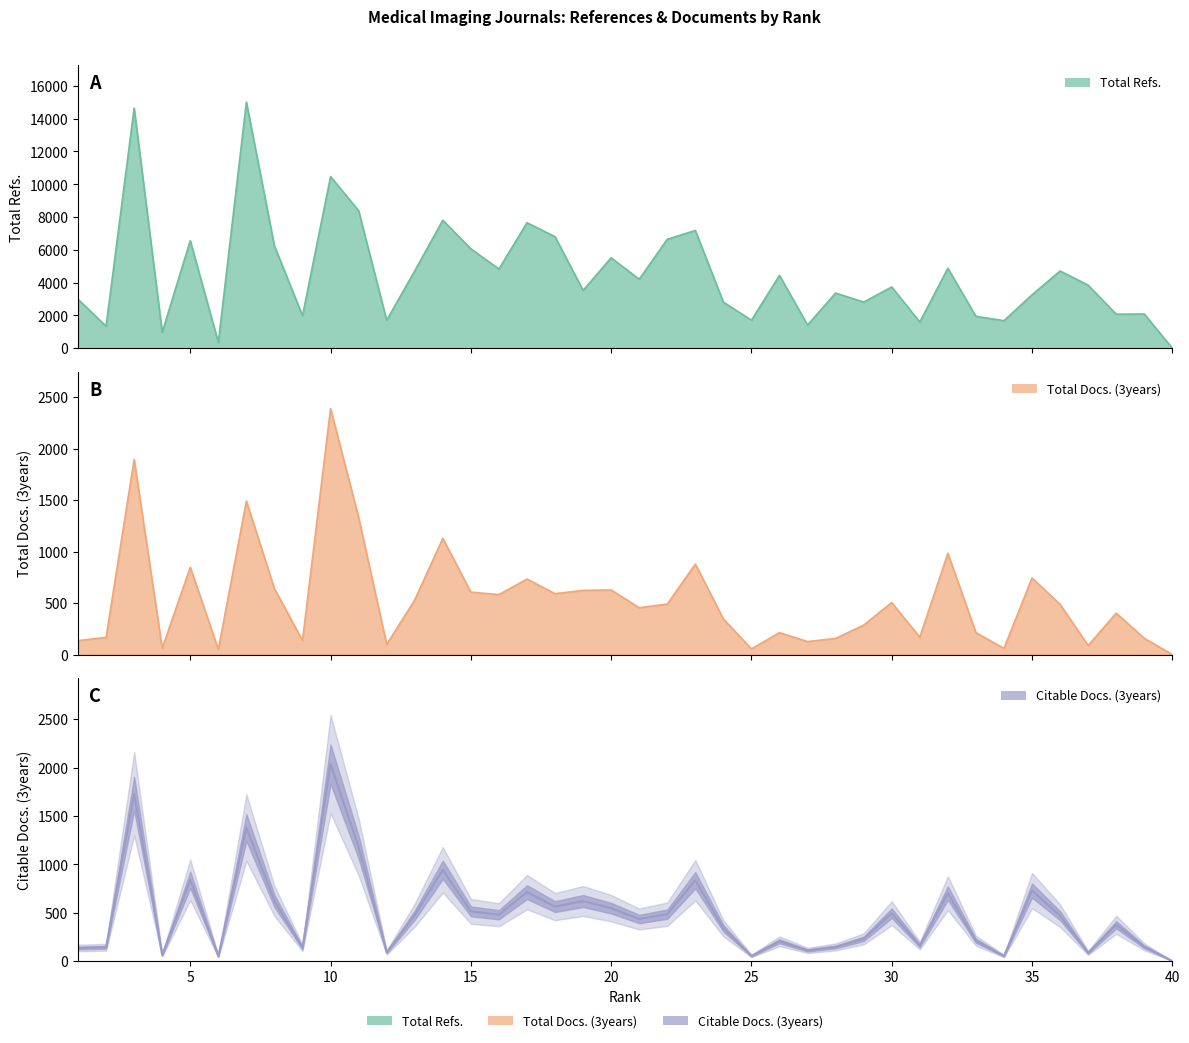

Between 27 and 15, which is larger?

15